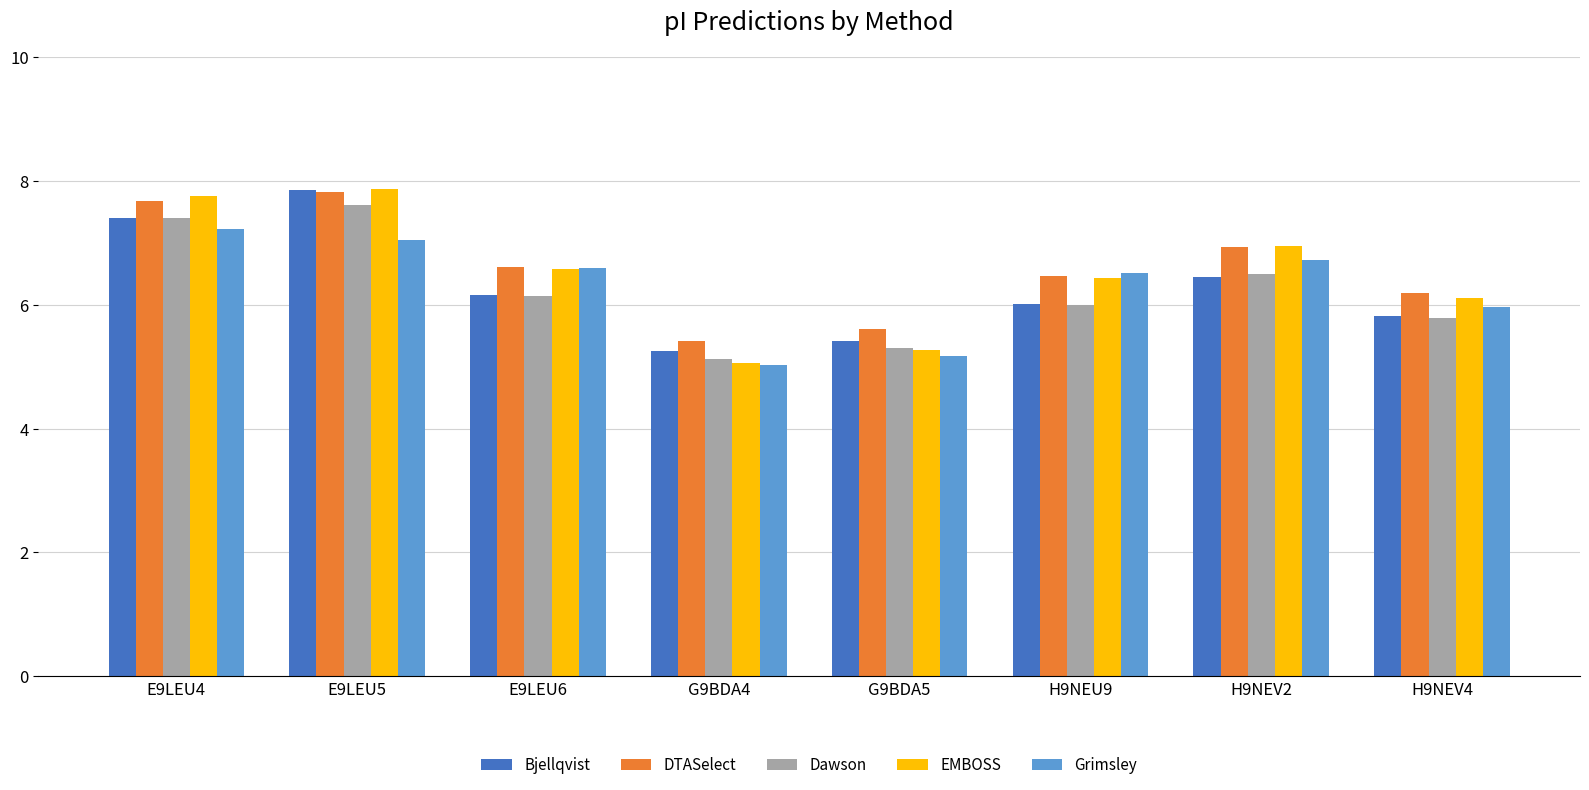

Are the bars grouped side by side (vs. stacked)?

Yes